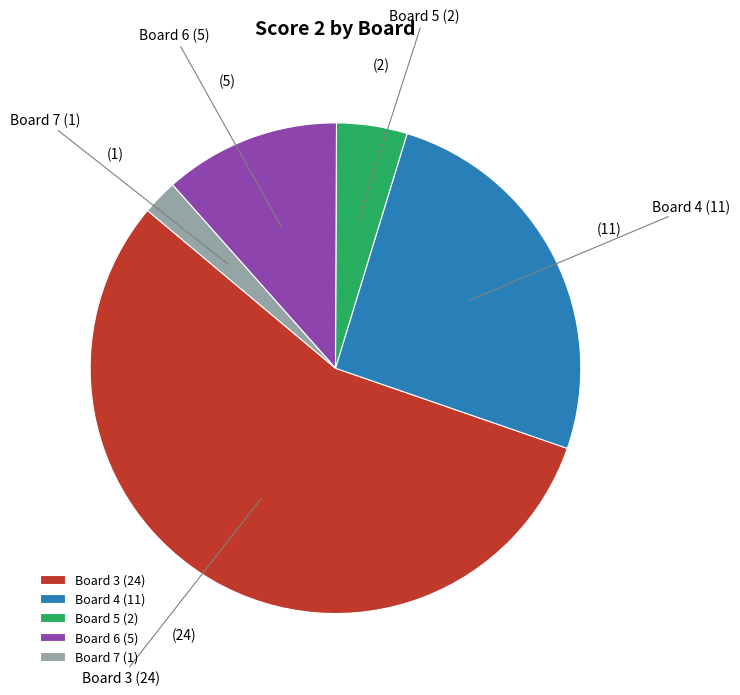

Does any single category account for the majority?

Yes